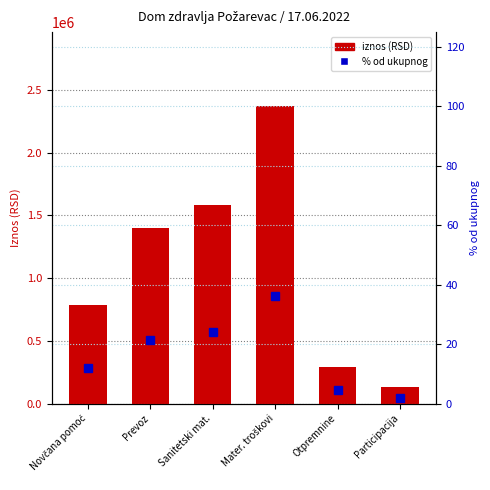

What is the greatest value displayed?

2368416.7